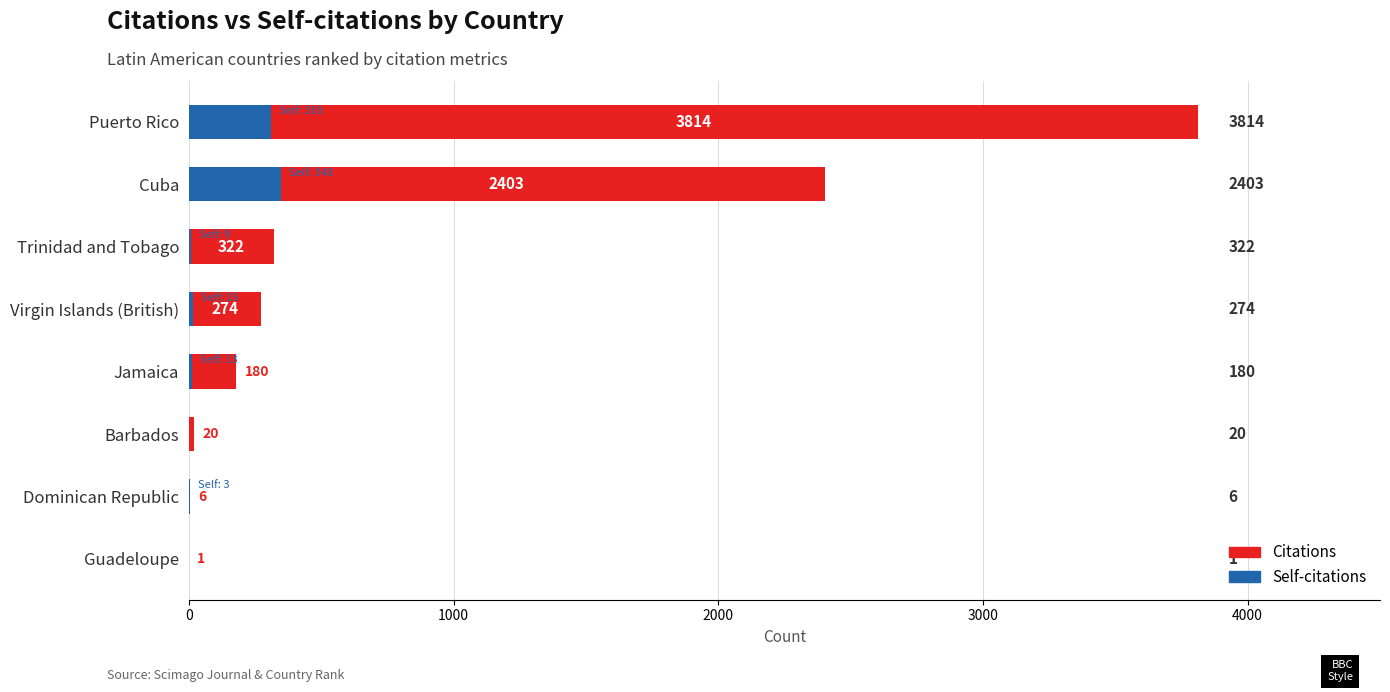

What are all the series names shown in the legend?

Citations, Self-citations